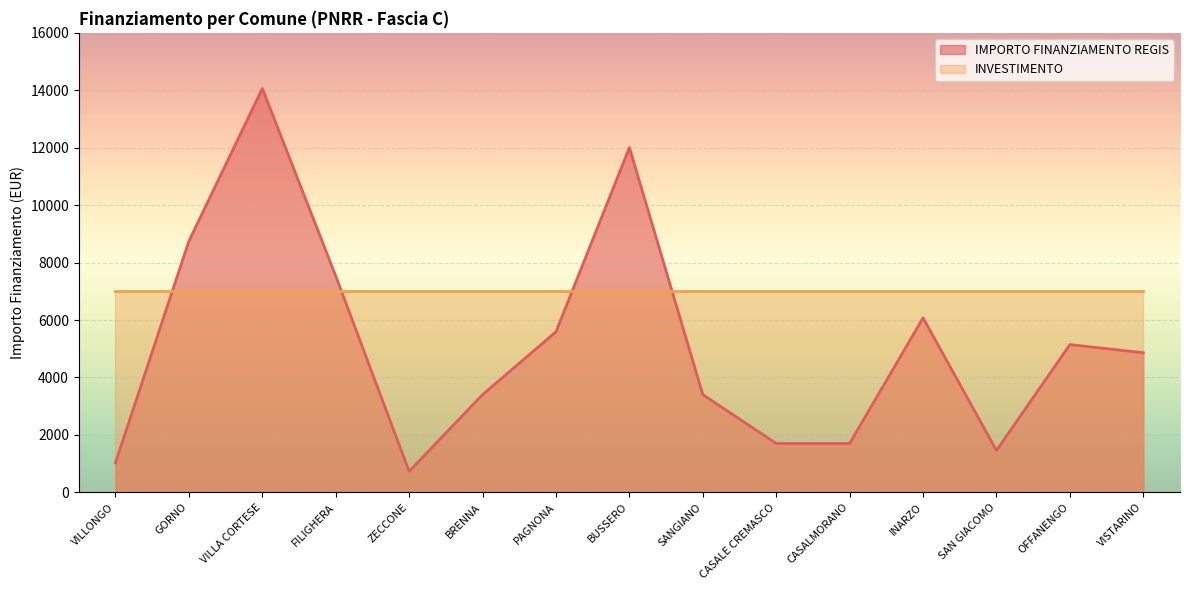

What is the change in value from BUSSERO to OFFANENGO?

-6860